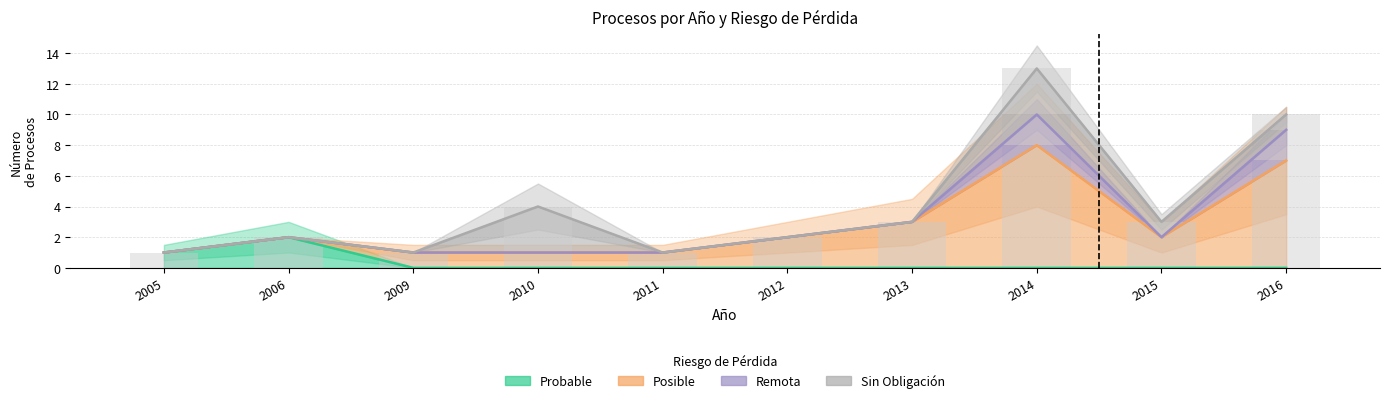

What is the value of the Remota bar at the 9th from the left?

2